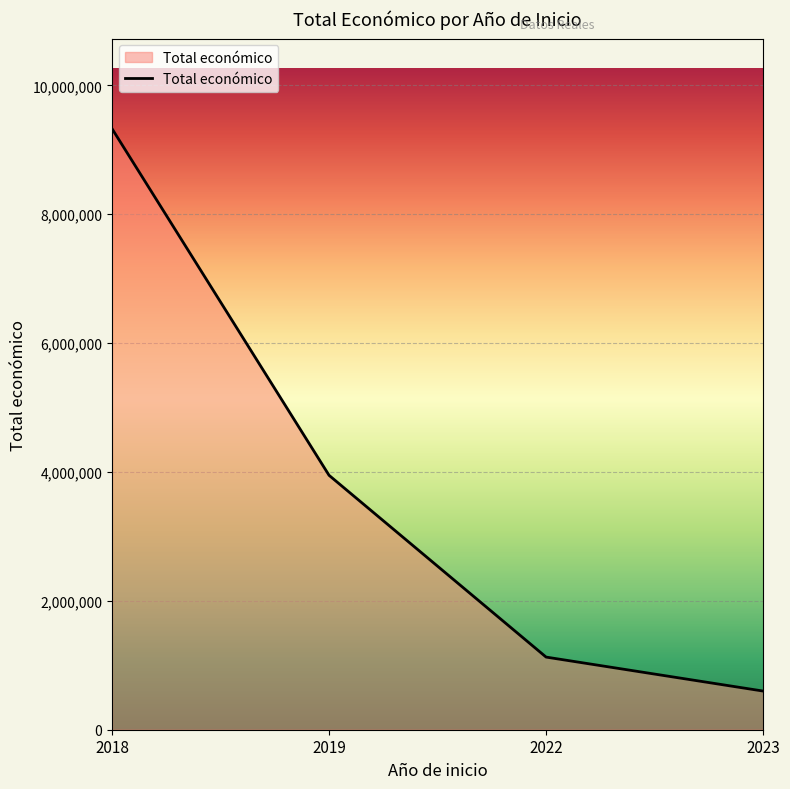

Reading left to right, list all the values displayed in this chart.

2018=9326648.0	2019=3947818.6	2022=1127162.7	2023=599883.6